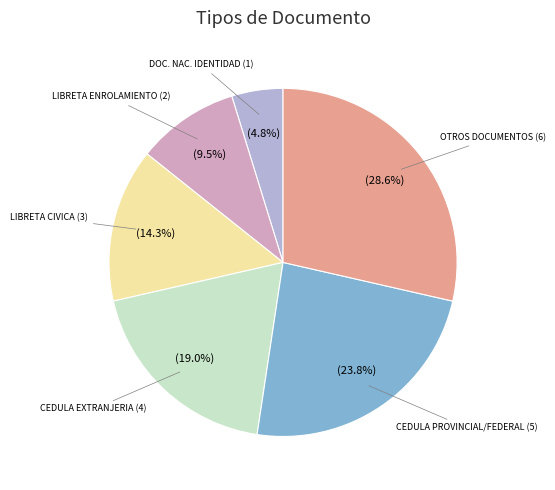

Count the number of slices in the pie.

6